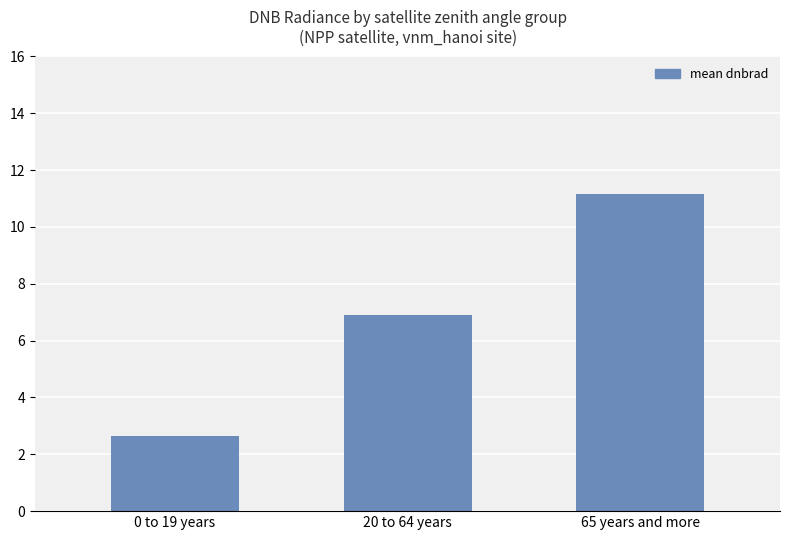

Rank the categories by value from highest to lowest.

65 years and more, 20 to 64 years, 0 to 19 years